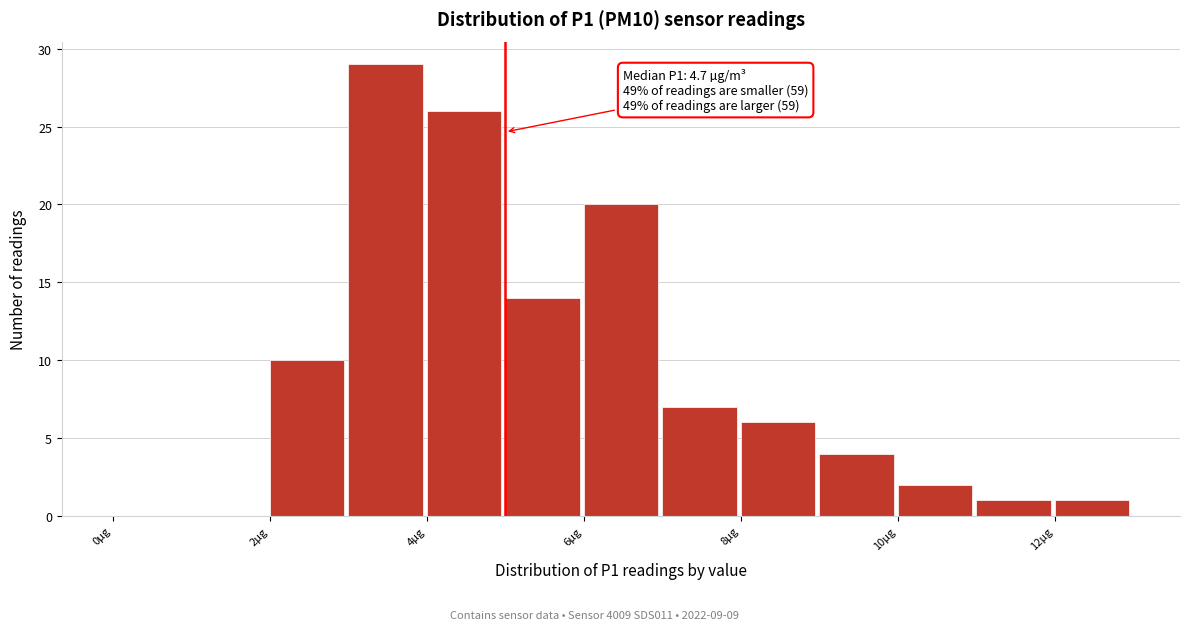

Over which range of the x-axis is the bar tallest?

3 to 4